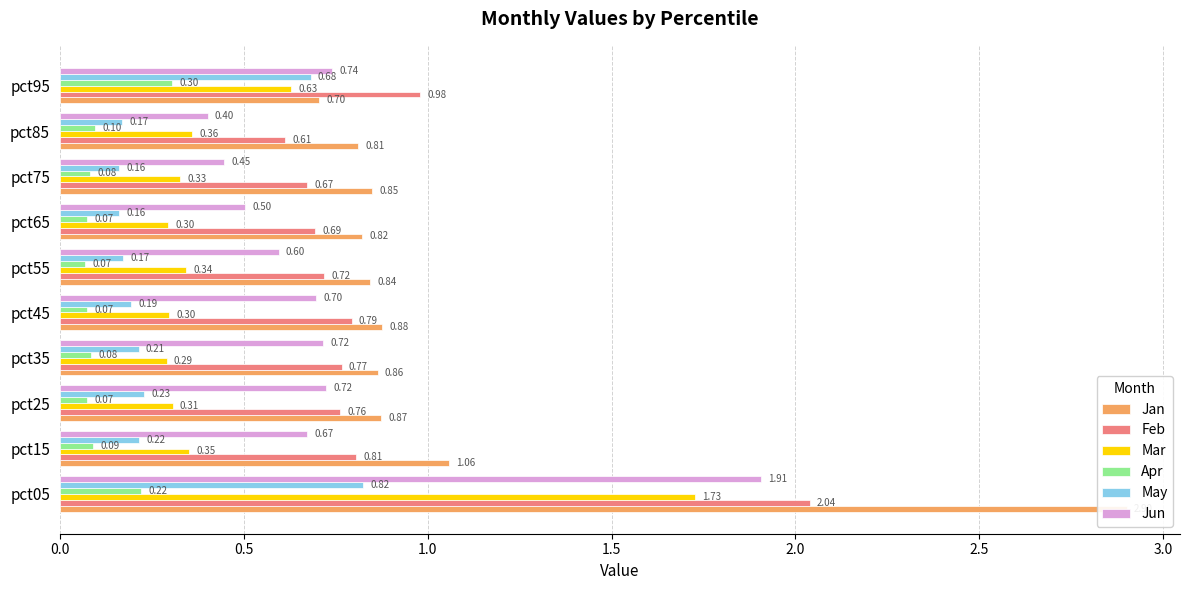

Is it true that Apr equals 0.0 at pct45?

False